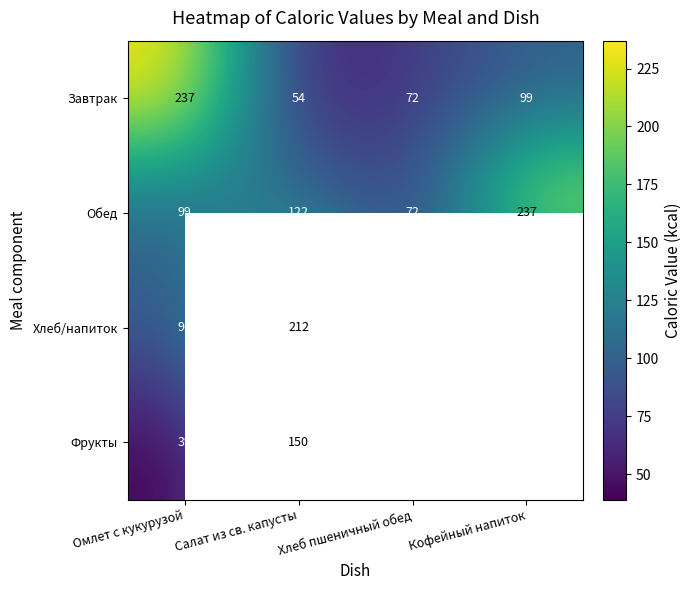

At which category is the sum across all series the highest?

Салат из св. капусты